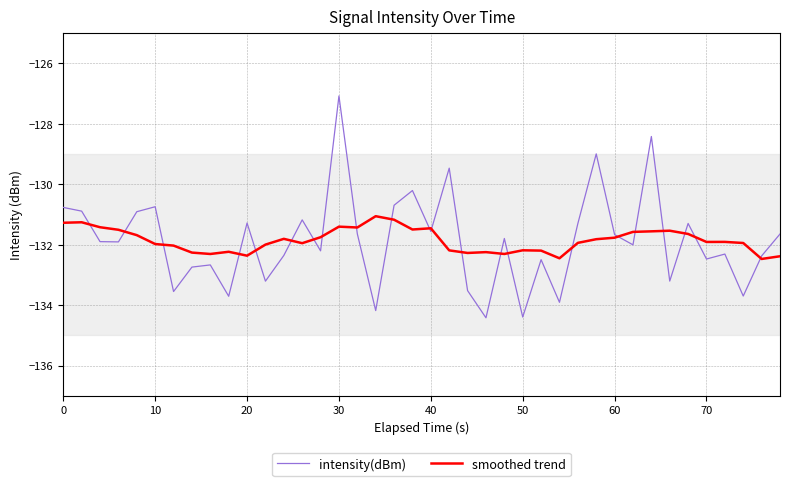

Which series has the widest spread of values?

intensity(dBm)